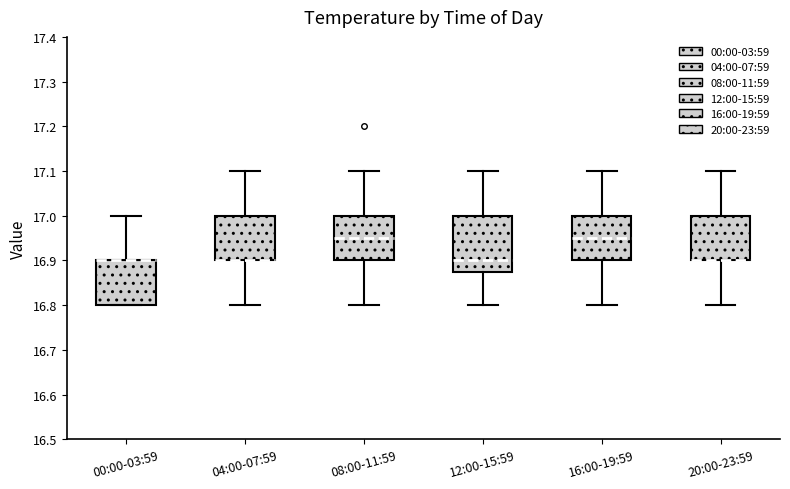

Reading left to right, read every box against the y-axis: the position of its median line, the range the box covers, and the ends of its whiskers. The values are not printed on the chart, so give them approximately, as read against the axis.

00:00-03:59: median 16.90 (drawn on the box's upper edge), box 16.80 to 16.90, whiskers 16.80 to 17.00
04:00-07:59: median 16.90 (drawn on the box's lower edge), box 16.90 to 17.00, whiskers 16.80 to 17.10
08:00-11:59: median 16.95, box 16.90 to 17.00, whiskers 16.80 to 17.10
12:00-15:59: median 16.90, box 16.88 to 17.00, whiskers 16.80 to 17.10
16:00-19:59: median 16.95, box 16.90 to 17.00, whiskers 16.80 to 17.10
20:00-23:59: median 16.90 (drawn on the box's lower edge), box 16.90 to 17.00, whiskers 16.80 to 17.10